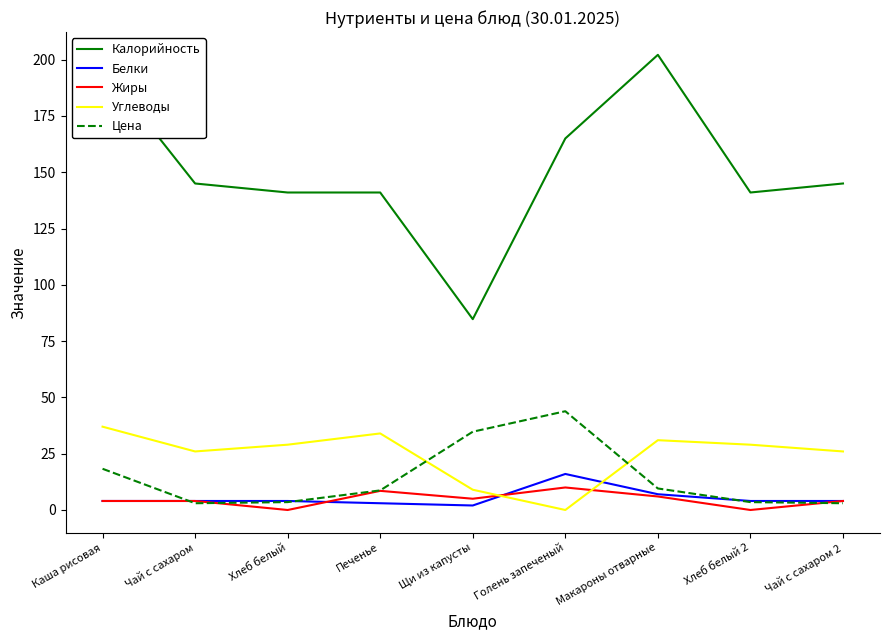

Which series changed the most between Чай с сахаром and Макароны отварные?

Калорийность